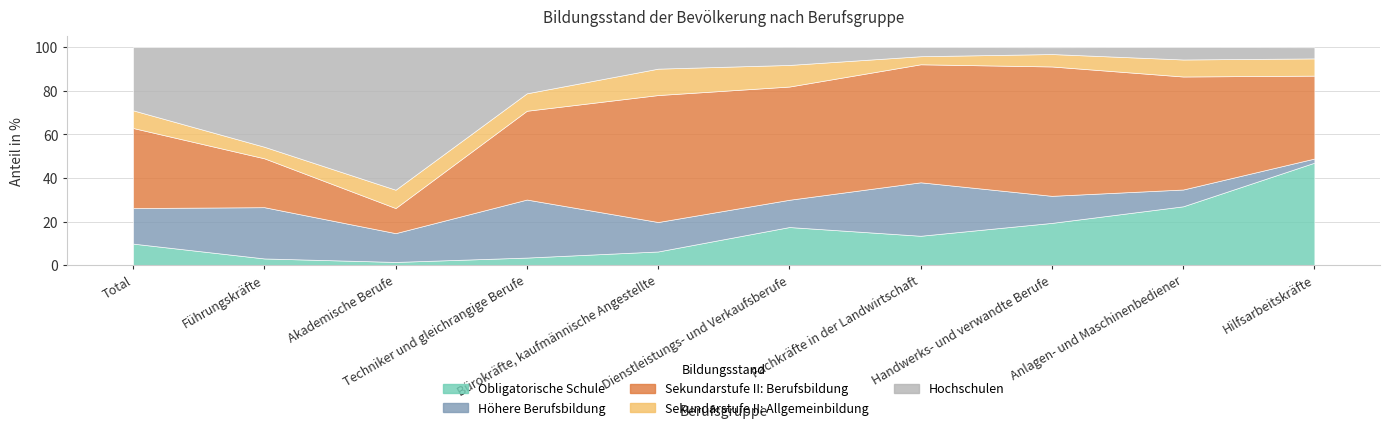

Which has a higher value, Bürokräfte, kaufmännische Angestellte or Total?

Total